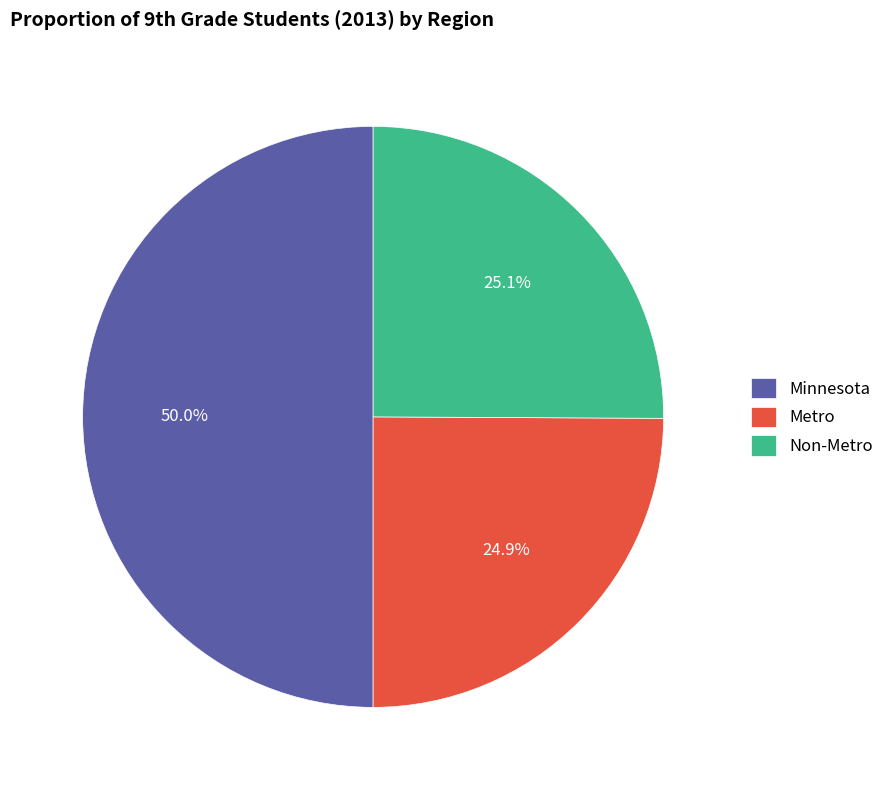

To the nearest percent, what is the difference between the largest and smallest slice percentages?

25%